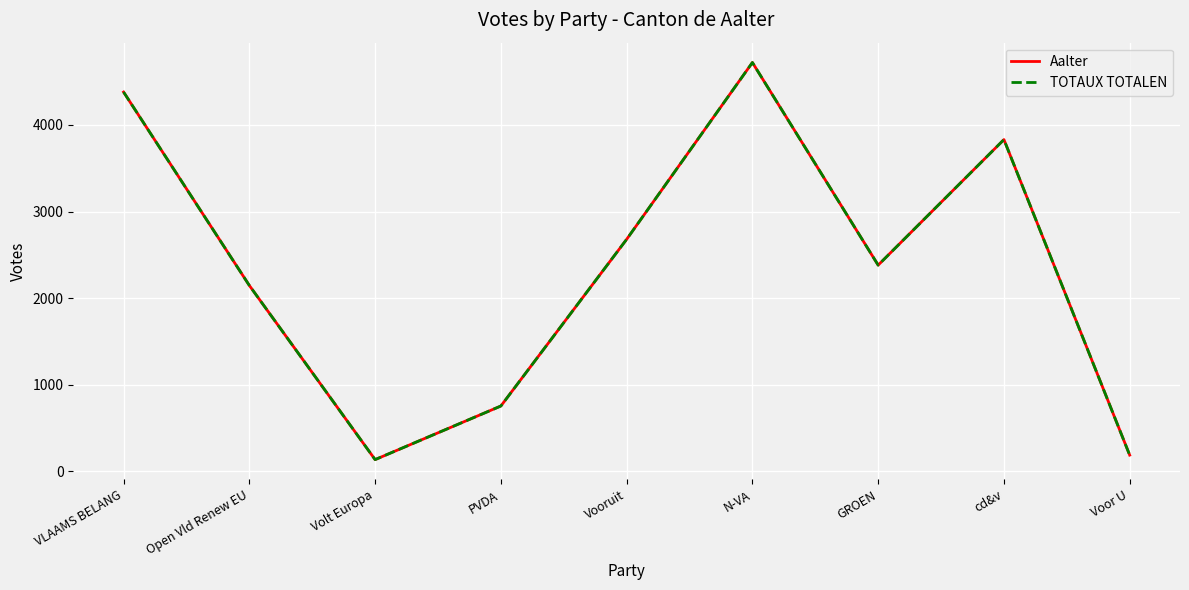

True or false: TOTAUX TOTALEN has a value of 754 at PVDA.

True